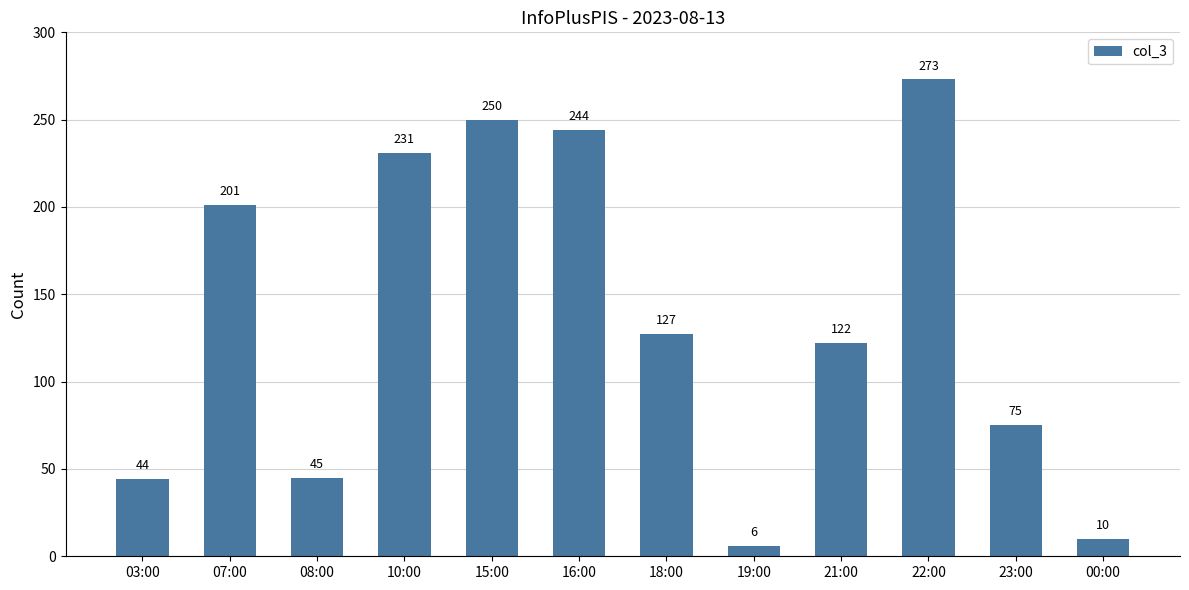

What is the label of the 7th bar from the right?

16:00